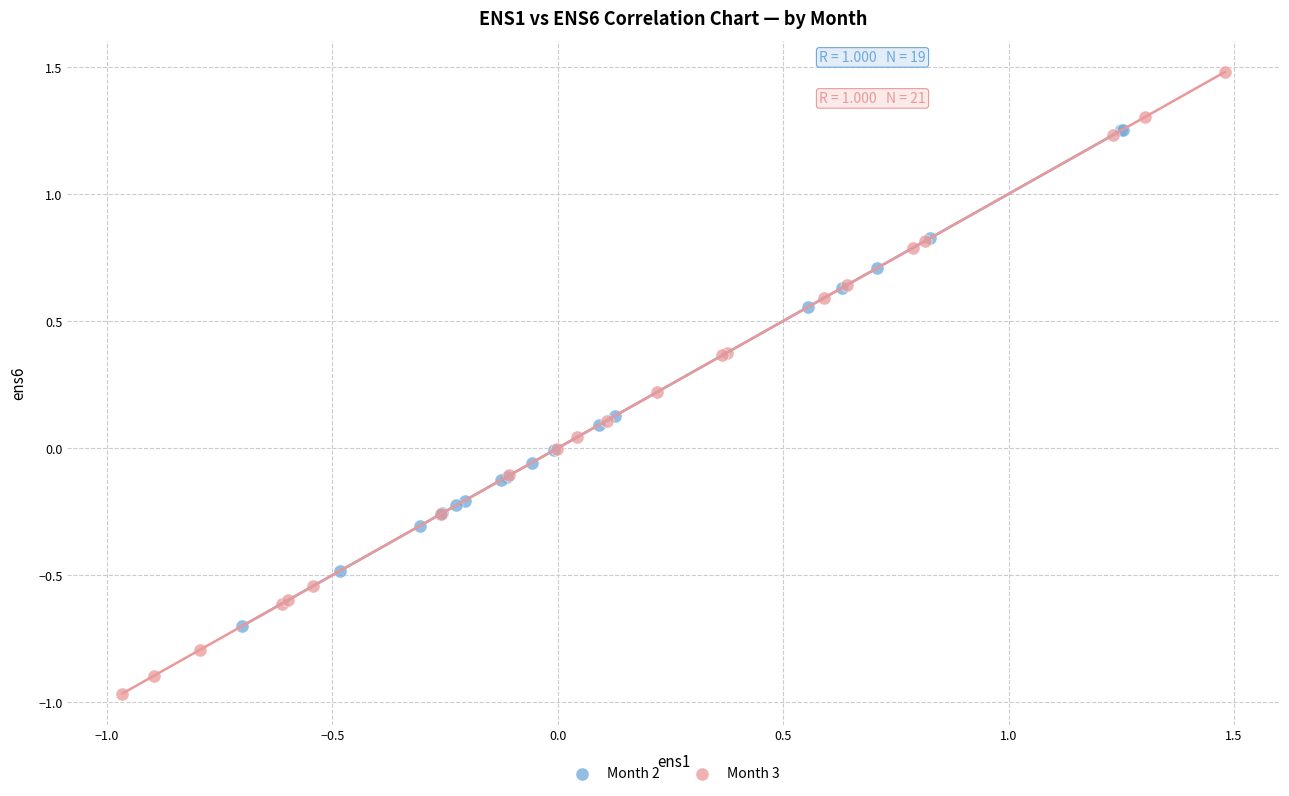

What are all the series names shown in the legend?

Month 2, Month 3